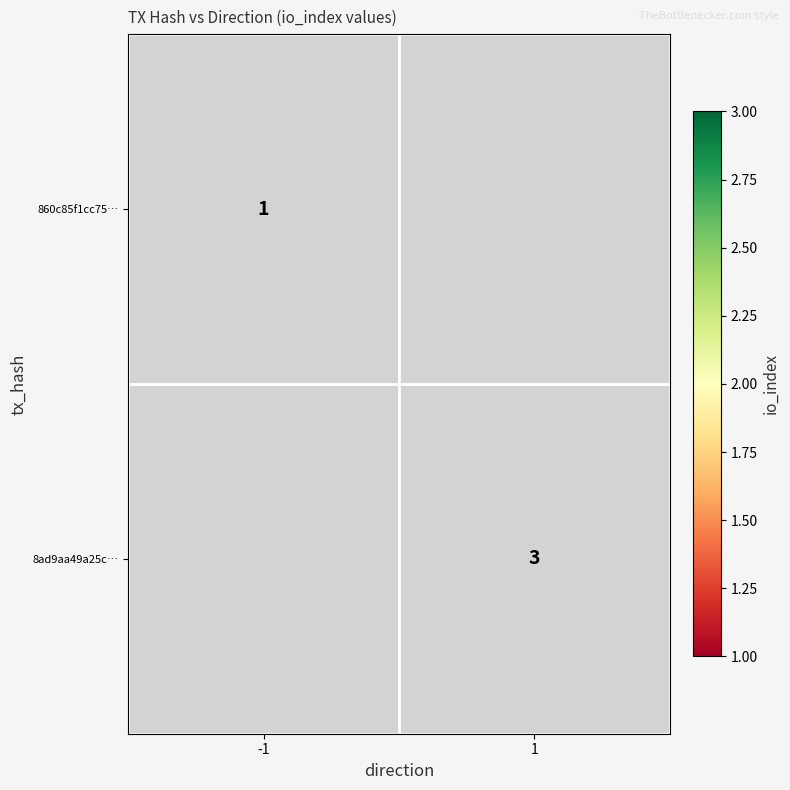

The value of 8ad9aa49a25c… at 1 is 2. True or false?

False